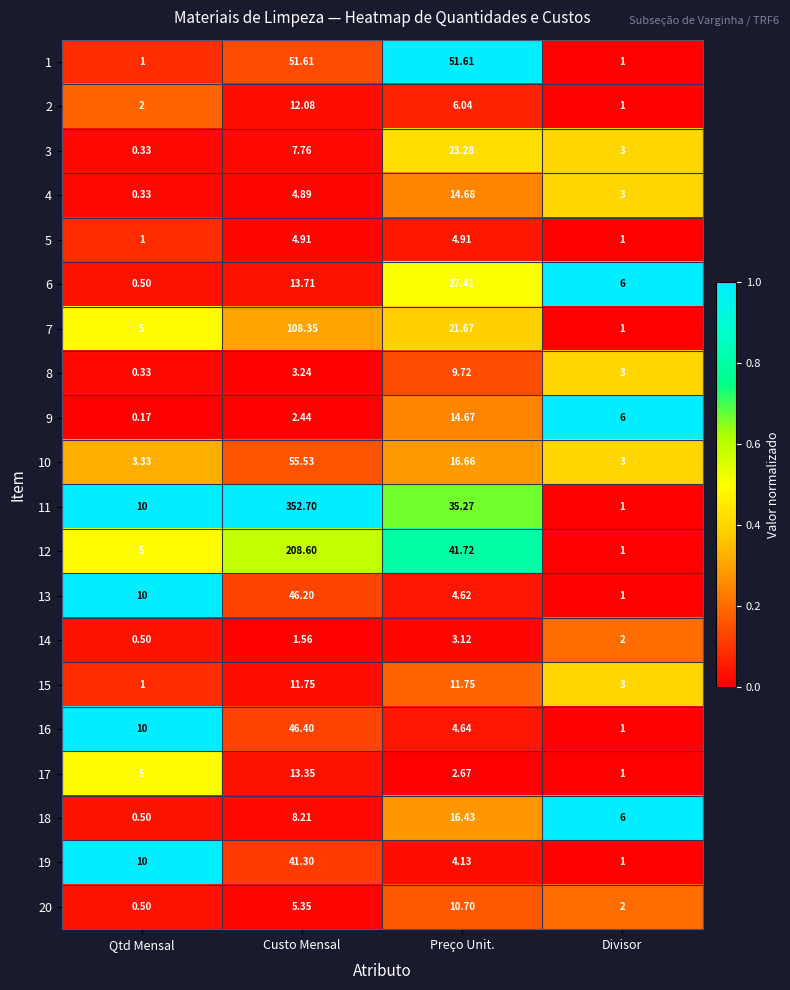

Which series has the largest range (max minus min)?

11